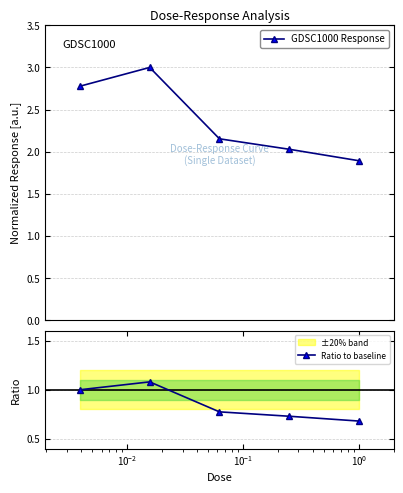

Does the chart have visible grid lines?

Yes